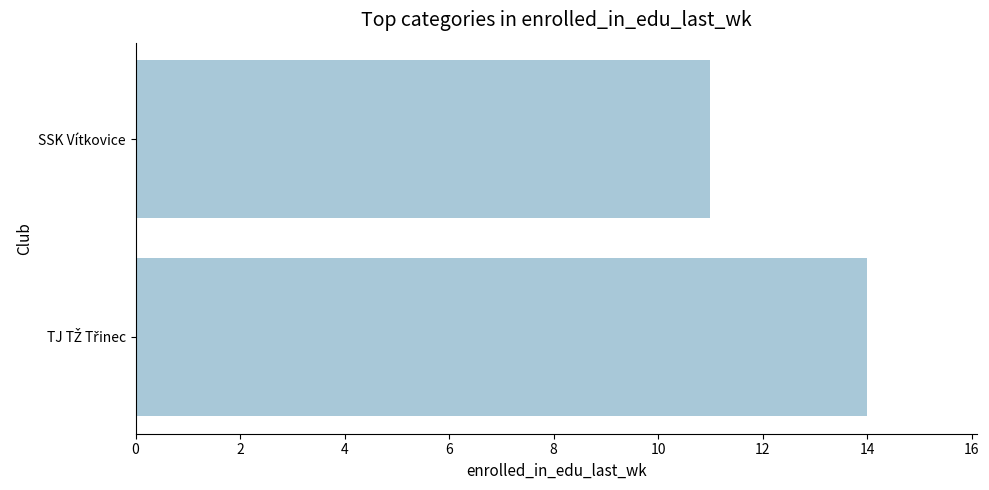

At which label is the value closest to 12?

SSK Vítkovice